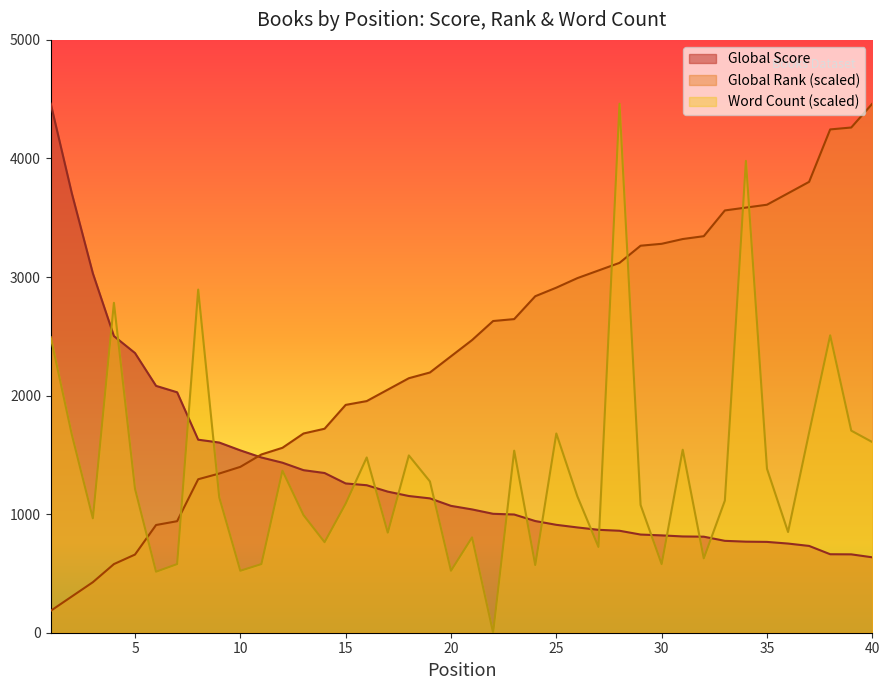

Reading right to left, list all the values displayed in this chart.

Global Score: 40=636.0	39=661.0	38=662.0	37=732.0	36=752.0	35=766.0	34=768.0	33=775.0	32=810.0	31=812.0	30=821.0	29=828.0	28=860.0	27=868.0	26=888.0	25=910.0	24=942.0	23=997.0	22=1003.0	21=1040.0	20=1070.0	19=1133.0	18=1153.0	17=1190.0	16=1244.0	15=1259.0	14=1347.0	13=1371.0	12=1434.0	11=1478.0	10=1538.0	9=1604.0	8=1628.0	7=2028.0	6=2082.0	5=2359.0	4=2502.0	3=3031.0	2=3707.0	1=4462.0
Global Rank: 40=4462.0	39=4261.0	38=4244.9	37=3802.7	36=3706.3	35=3609.8	34=3585.7	33=3561.6	32=3344.5	31=3320.4	30=3280.2	29=3264.1	28=3119.4	27=3055.1	26=2990.7	25=2910.3	24=2838.0	23=2645.0	22=2629.0	21=2468.2	20=2331.5	19=2194.8	18=2146.6	17=2050.1	16=1953.6	15=1921.5	14=1720.5	13=1680.3	12=1559.7	11=1503.4	10=1398.9	9=1342.6	8=1294.4	7=940.6	6=908.5	5=659.3	4=578.9	3=426.1	2=305.5	1=184.9
Word Count: 40=1607.9	39=1704.4	38=2508.4	37=1688.3	36=849.6	35=1382.8	34=3979.6	33=1114.1	32=627.1	31=1543.6	30=578.9	29=1077.3	28=4462.0	27=723.6	26=1149.7	25=1680.3	24=570.8	23=1535.4	22=0.0	21=804.0	20=522.6	19=1276.1	18=1495.4	17=844.2	16=1478.2	15=1088.7	14=763.8	13=991.9	12=1366.7	11=578.9	10=522.6	9=1141.6	8=2894.3	7=578.9	6=514.5	5=1214.8	4=2782.4	3=964.8	2=1672.2	1=2492.3